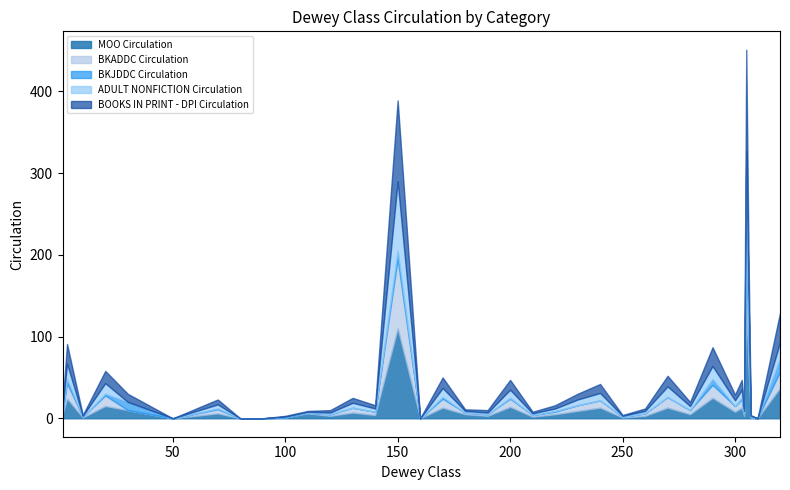

What is the value of the ADULT NONFICTION Circulation point at the 26th from the left?

3